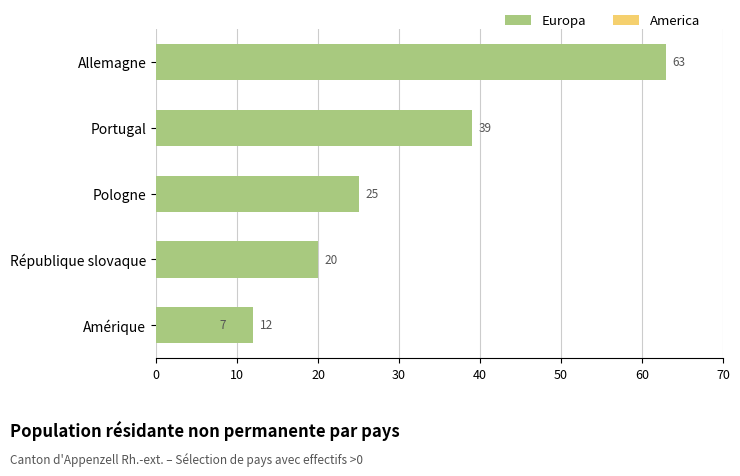

Does the chart contain stacked bars?

No